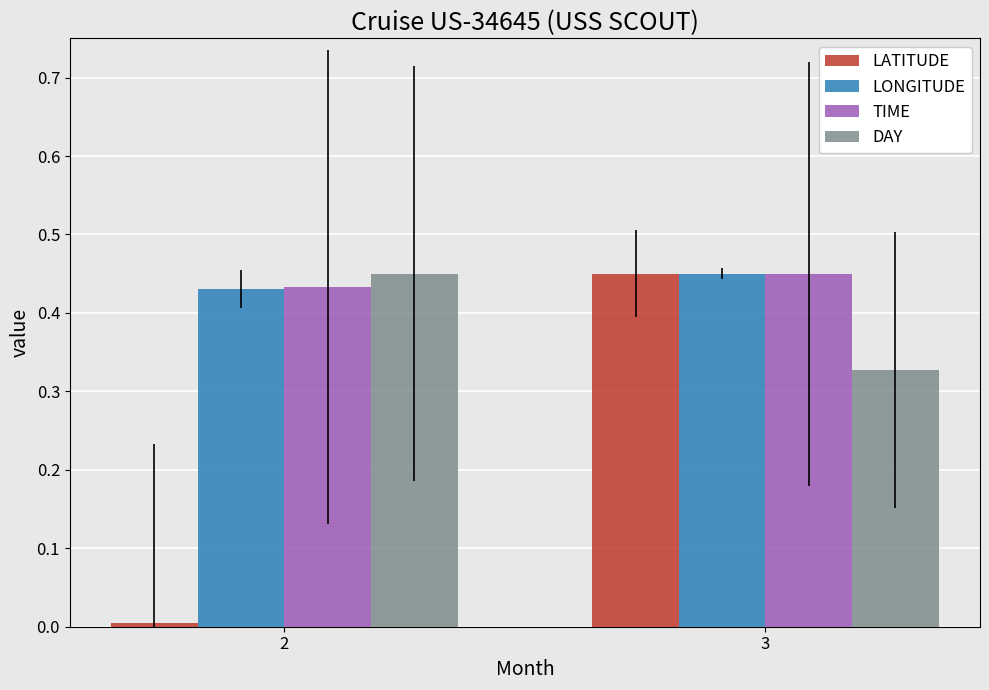

Between 2 and 3, which series saw the biggest shift?

LATITUDE